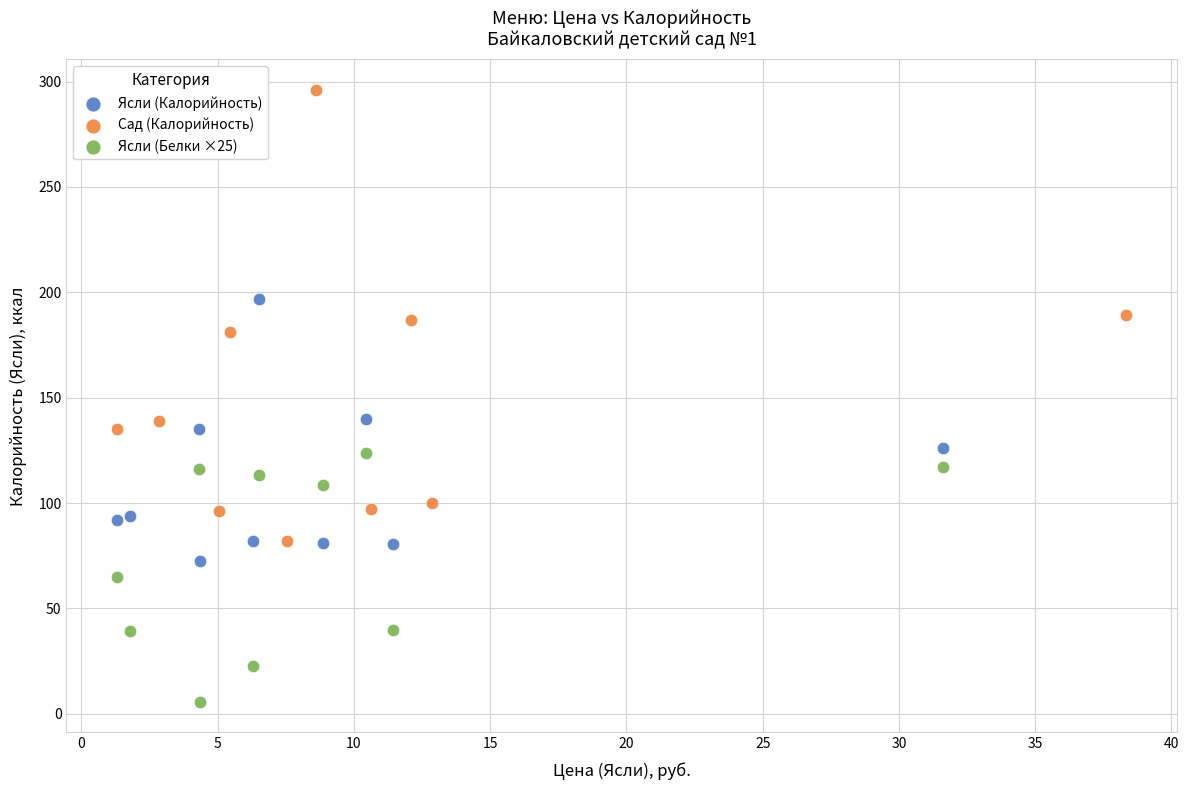

Which series contains the highest Y value?

Сад (Калорийность)